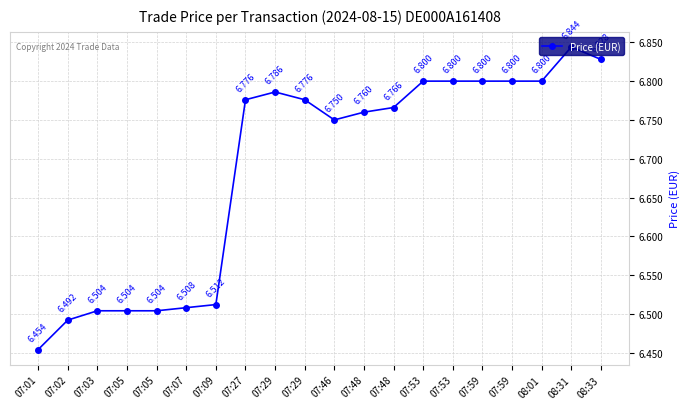

What is the average value?

6.7